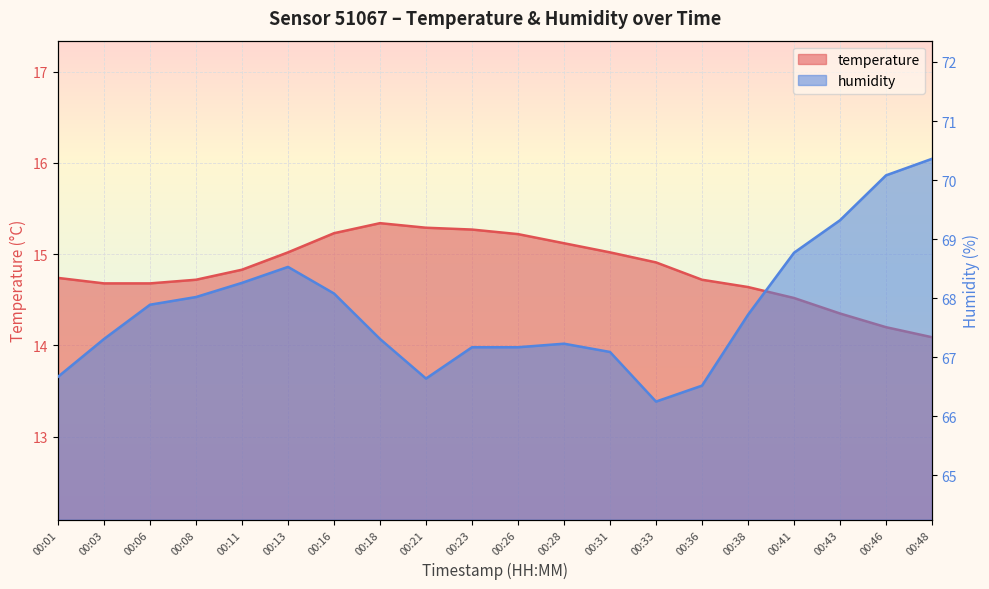

In humidity, how many points are lower than both neighbors (excluding endpoints)?

2